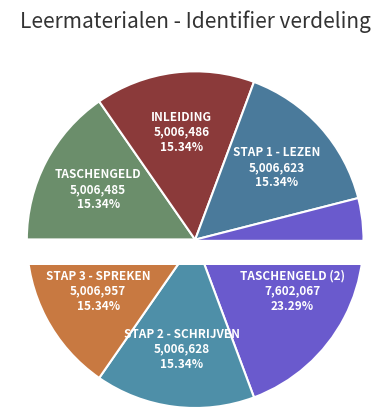

How many slices are in this pie chart?

6